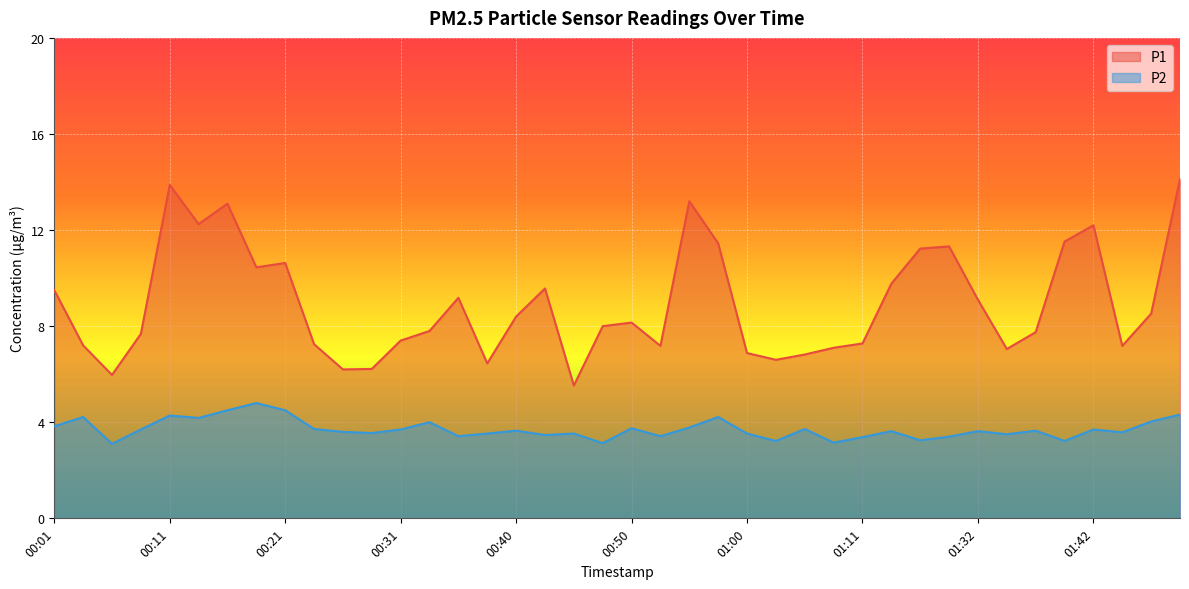

How many values in the P1 series exceed 8?

20